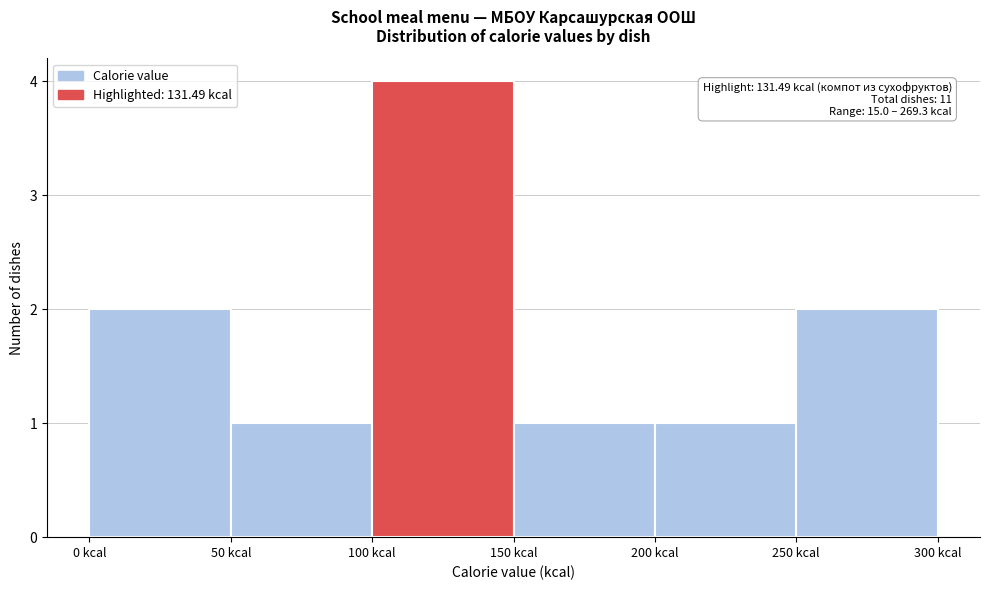

Which range on the x-axis has the tallest bar?

100 to 150